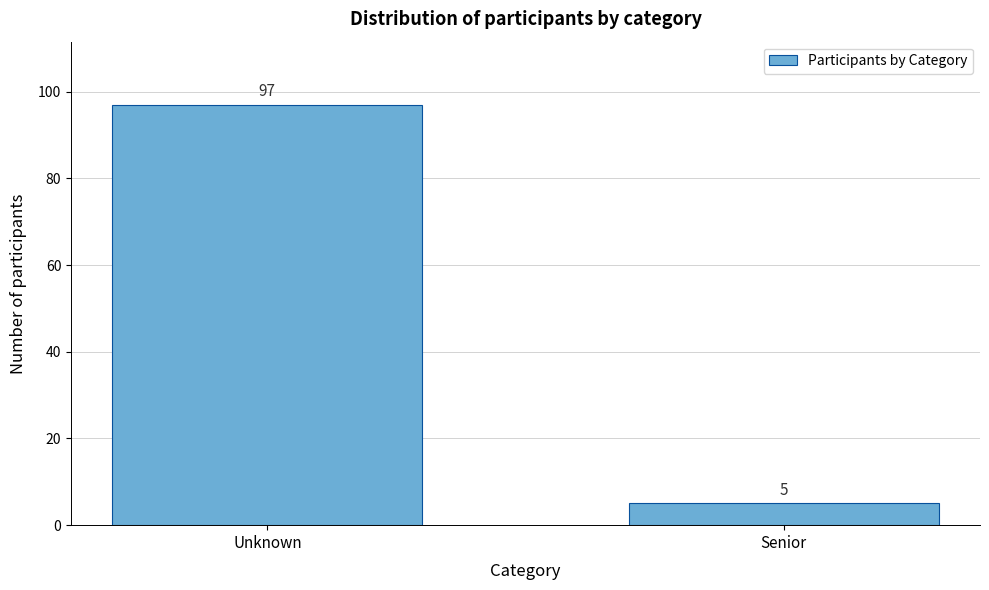

Reading left to right, what are all the values shown in this chart?

Unknown=97	Senior=5